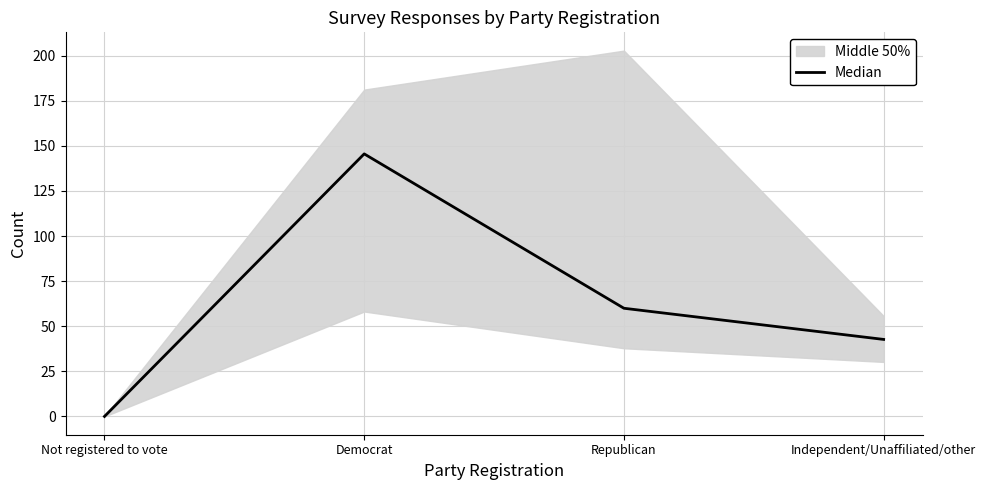

List the labels in order of value, largest first.

Democrat, Republican, Independent/Unaffiliated/other, Not registered to vote